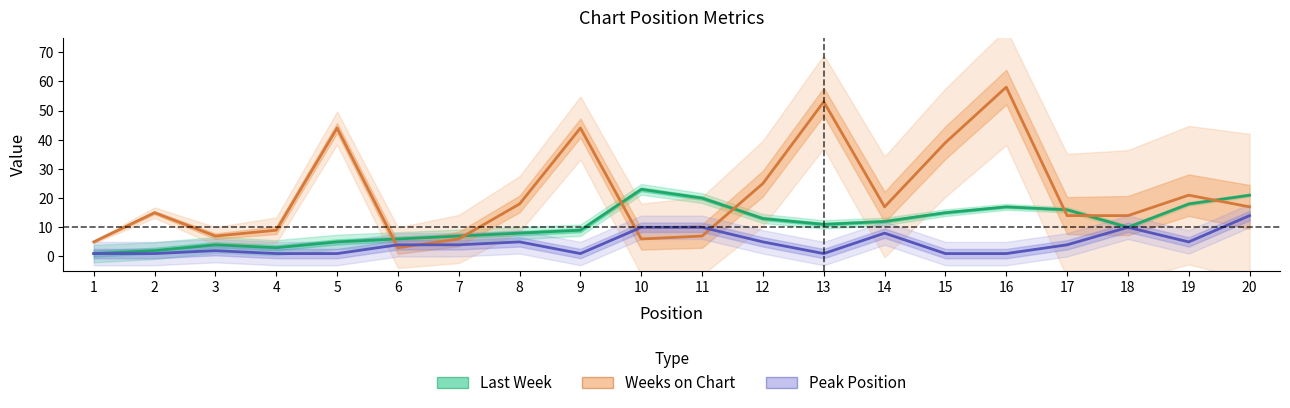

Does the chart display data point markers on the line(s)?

No